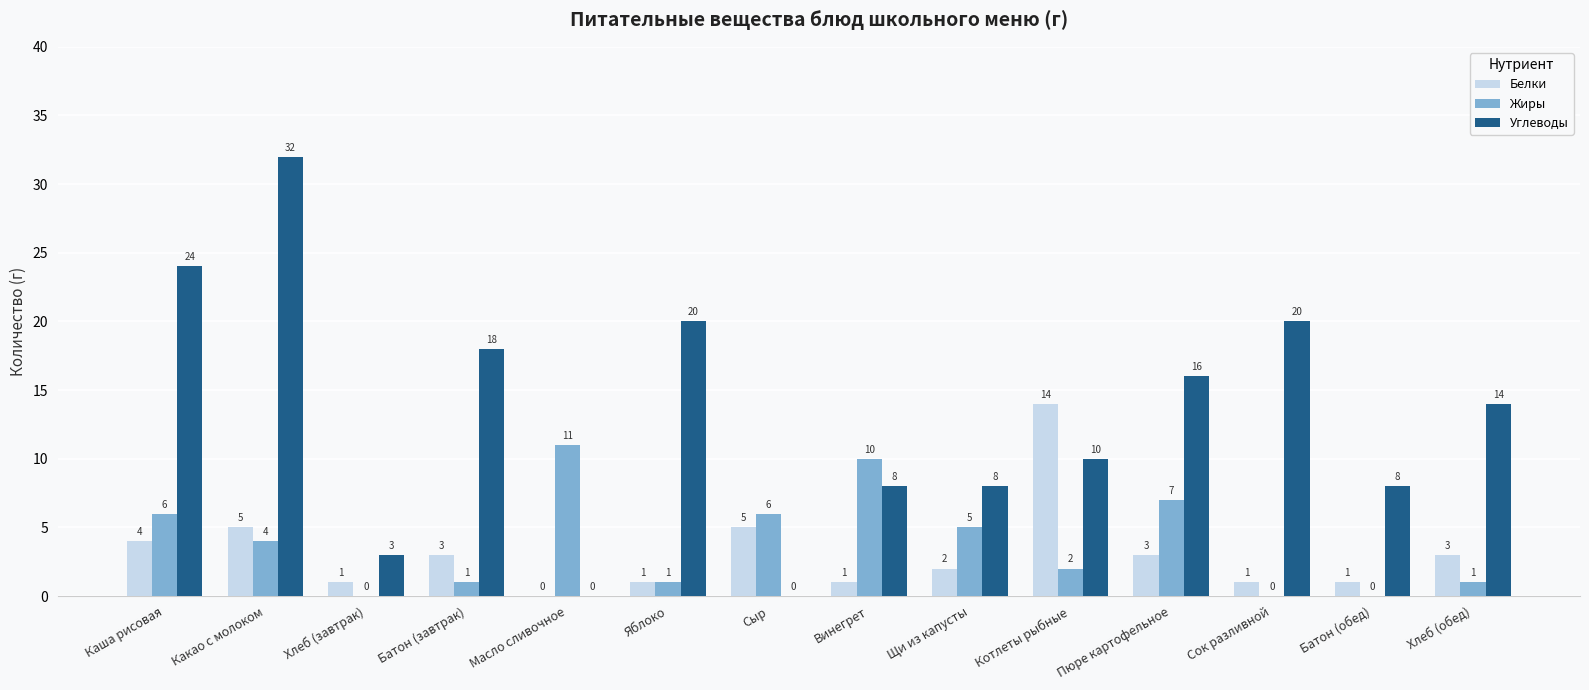

What is the approximate value of Жиры at Хлеб (обед)?

1